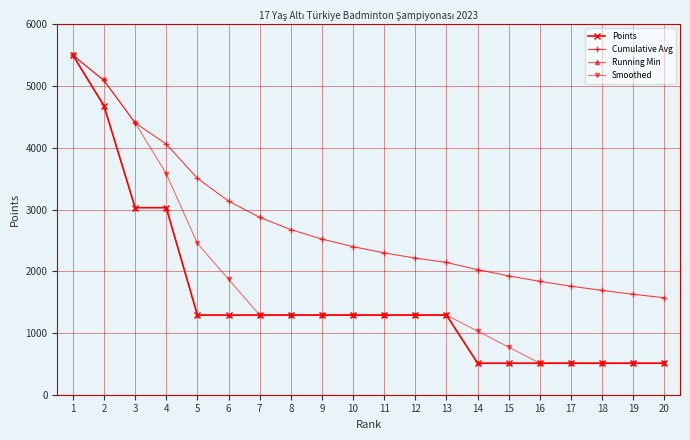

Which has a higher value, 6 or 16?

6